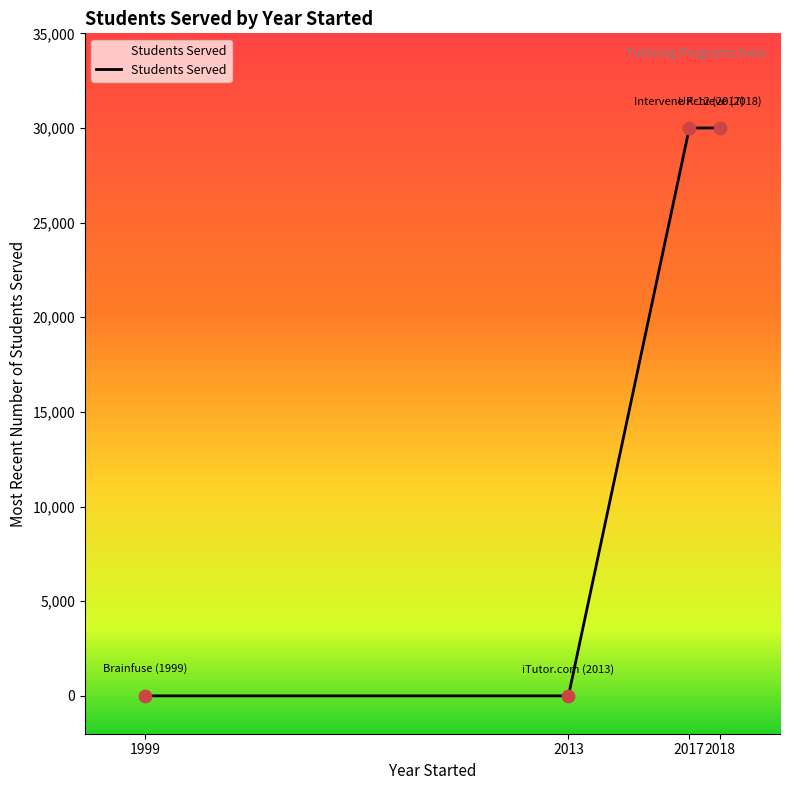

What is the change in value from 1999 to 2018?

+30000